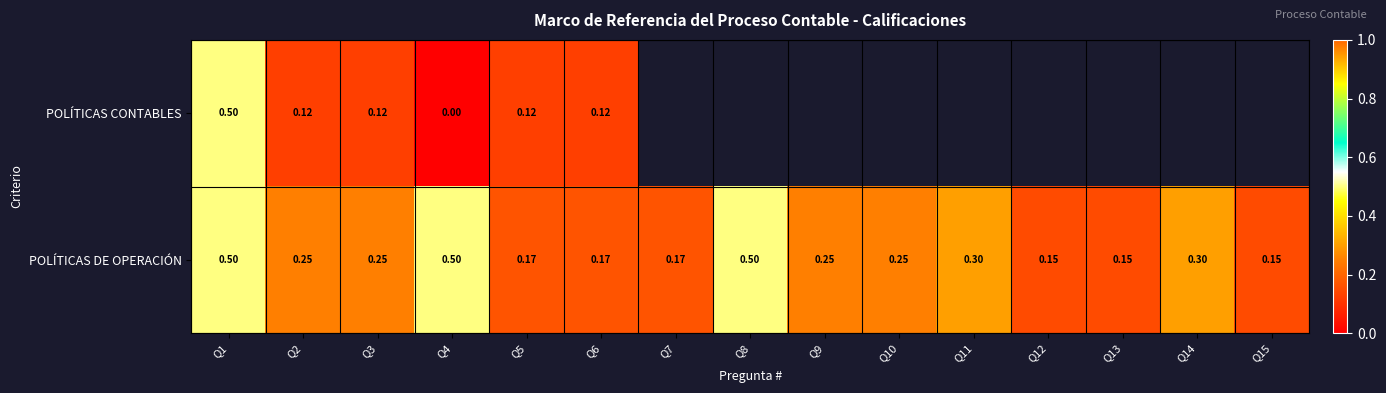

Is the value of POLÍTICAS DE OPERACIÓN at Q12 greater than the value of POLÍTICAS CONTABLES at Q4?

Yes